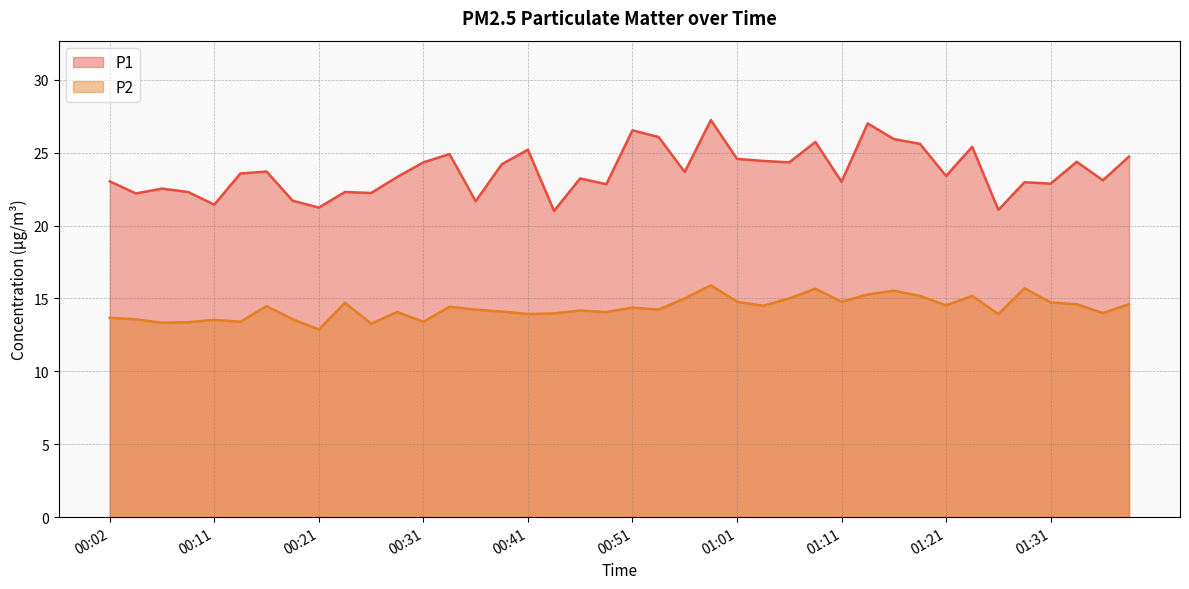

Reading left to right, list all the values displayed in this chart.

P1: 23.0	22.2	22.5	22.3	21.4	23.6	23.7	21.7	21.2	22.3	22.2	23.3	24.3	24.9	21.7	24.2	25.2	21.0	23.2	22.8	26.5	26.1	23.7	27.2	24.6	24.4	24.3	25.7	23.0	27.0	25.9	25.6	23.4	25.4	21.1	23.0	22.9	24.4	23.1	24.7
P2: 13.7	13.6	13.3	13.4	13.5	13.4	14.5	13.6	12.9	14.7	13.3	14.1	13.4	14.4	14.2	14.1	13.9	14.0	14.2	14.1	14.4	14.2	15.0	15.9	14.8	14.5	15.0	15.7	14.8	15.3	15.5	15.2	14.5	15.2	13.9	15.7	14.7	14.6	14.0	14.6